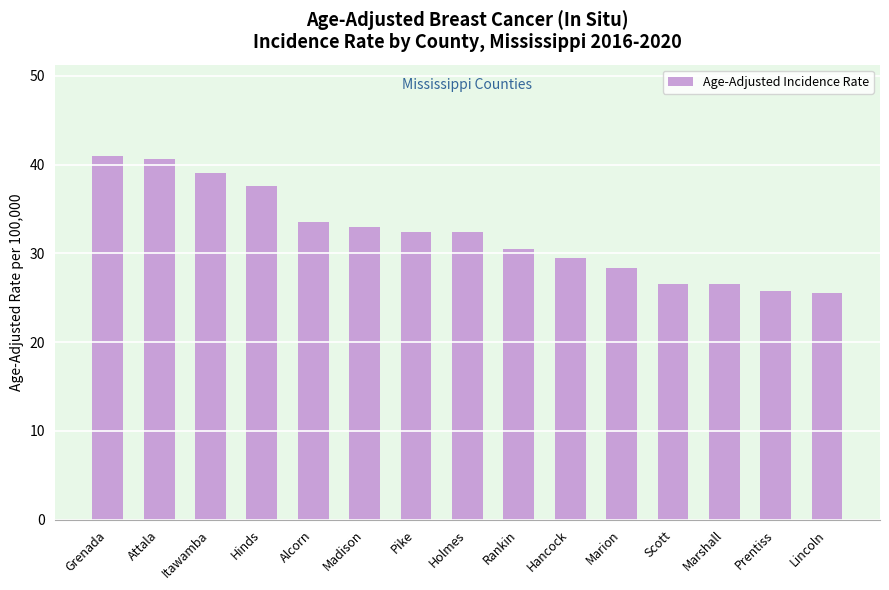

What is the label of the 15th bar from the left?

Lincoln